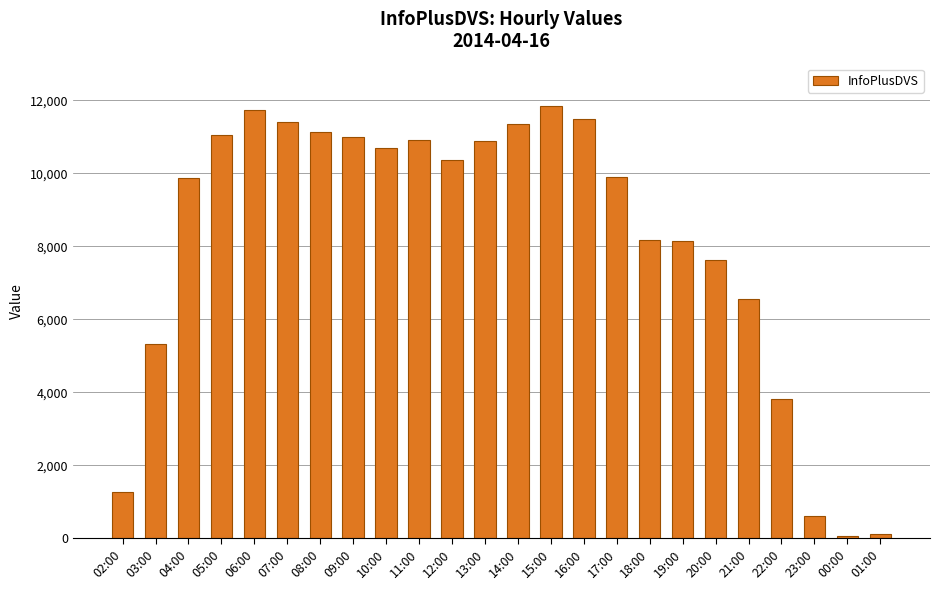

What is the greatest value displayed?

11846